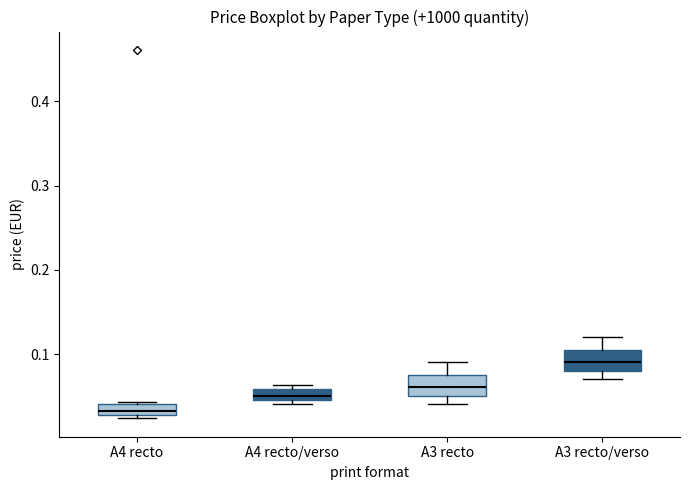

Where is the lower edge of the box for A3 recto on the y-axis? The values are not printed on the chart, so give them approximately, as read against the axis.

0.05